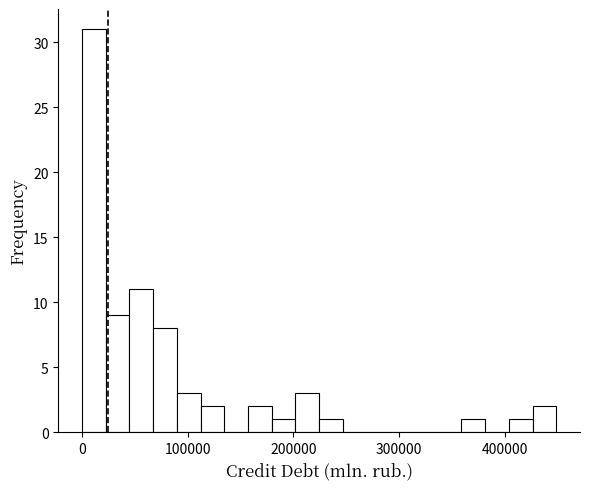

Read against the x-axis, roughly where is the centre of the tallest bar?

10000